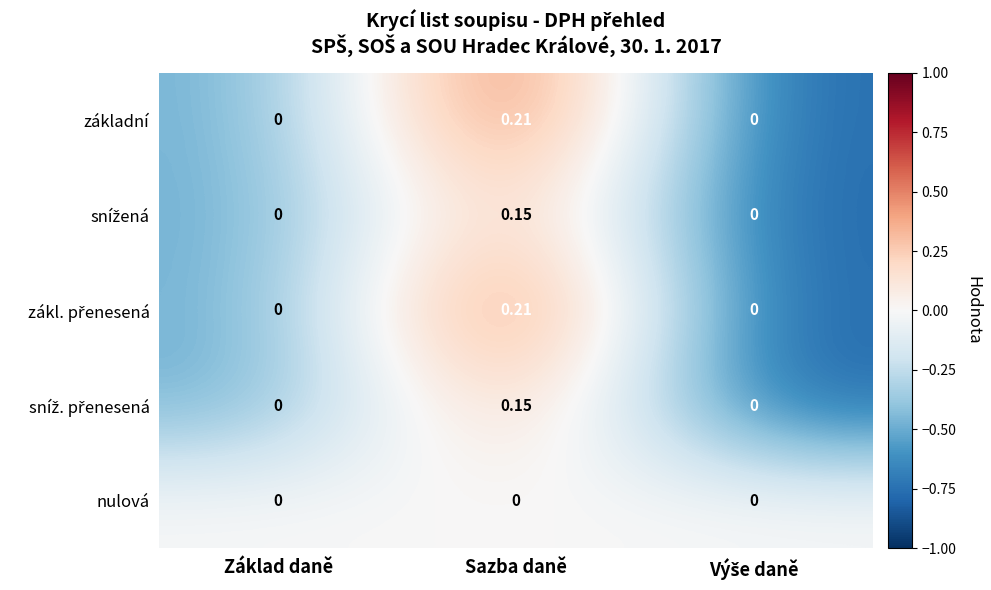

What is the spread (max minus min) of values at Základ daně?

0.0